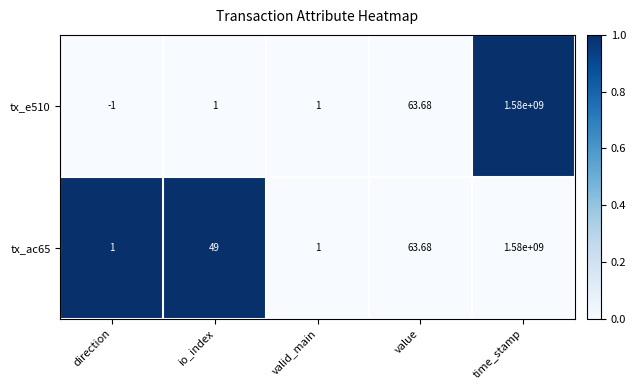

Is the value of tx_e510 at direction greater than the value of tx_ac65 at direction?

No